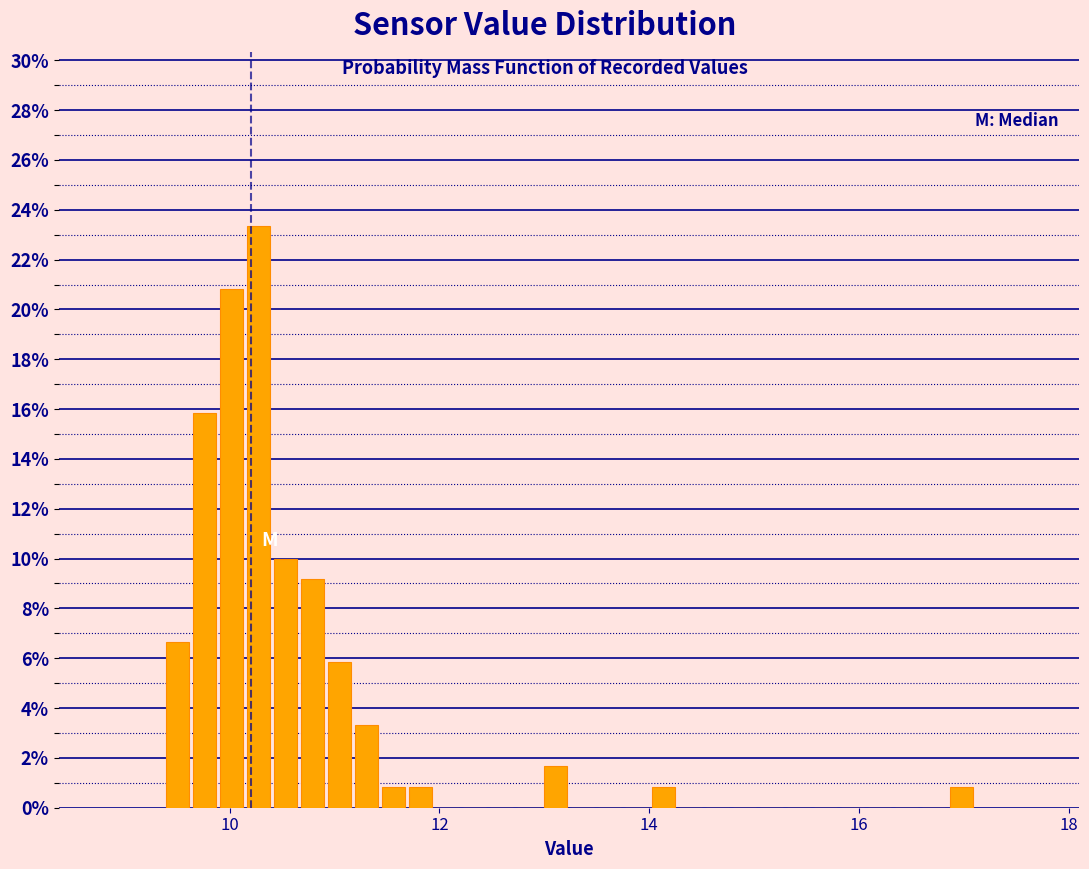

Around what value on the x-axis is the tallest bar? Give the approximate position of its centre, as read against the axis.

10.2